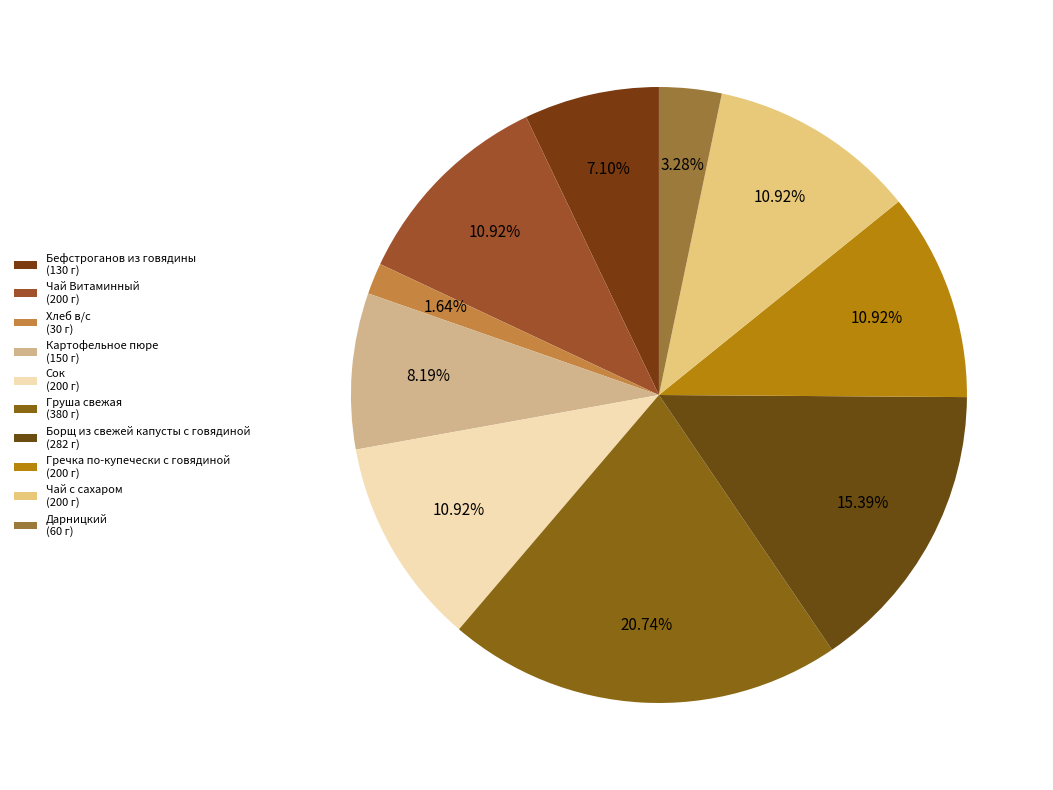

How many slices are in this pie chart?

10